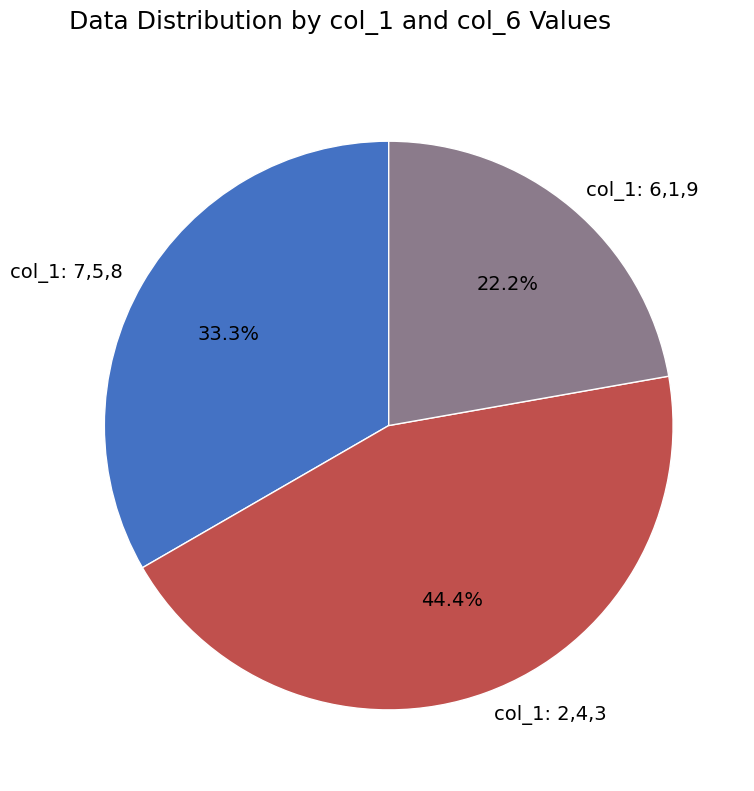

What is the smallest slice in the pie chart?

col_1: 6,1,9